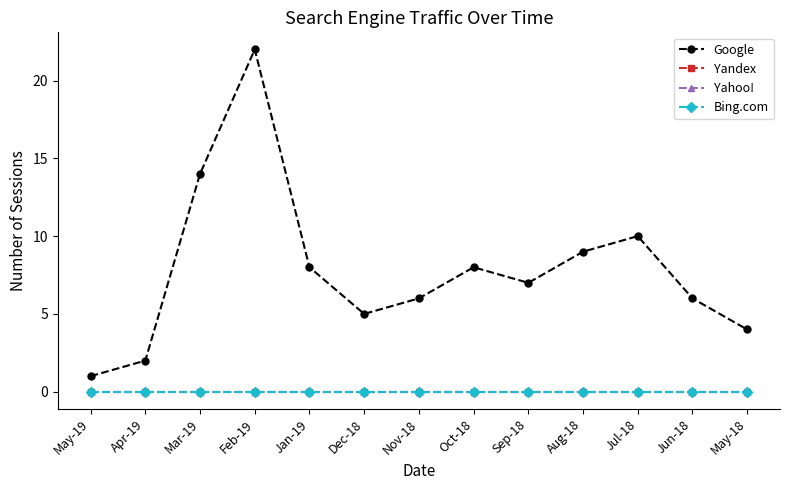

List the labels in order of Yandex value, smallest first.

May-19, Apr-19, Mar-19, Feb-19, Jan-19, Dec-18, Nov-18, Oct-18, Sep-18, Aug-18, Jul-18, Jun-18, May-18